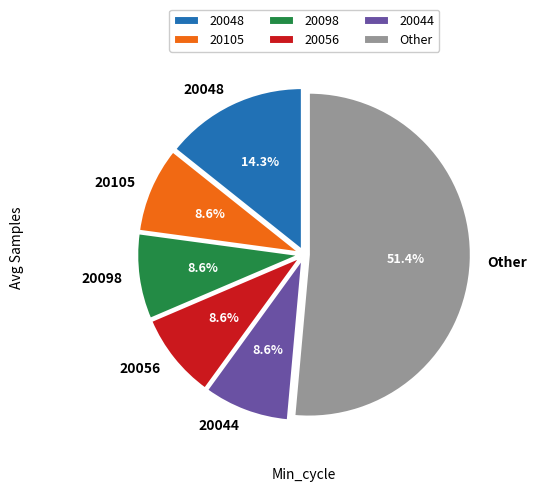

What is the largest slice in the pie chart?

Other